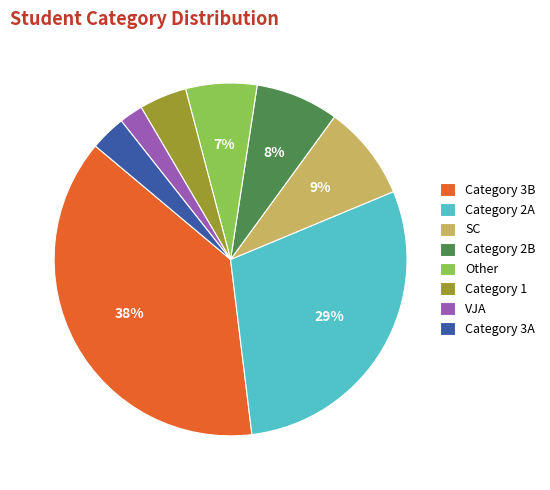

Does Category 2A account for over 50% of the chart?

No